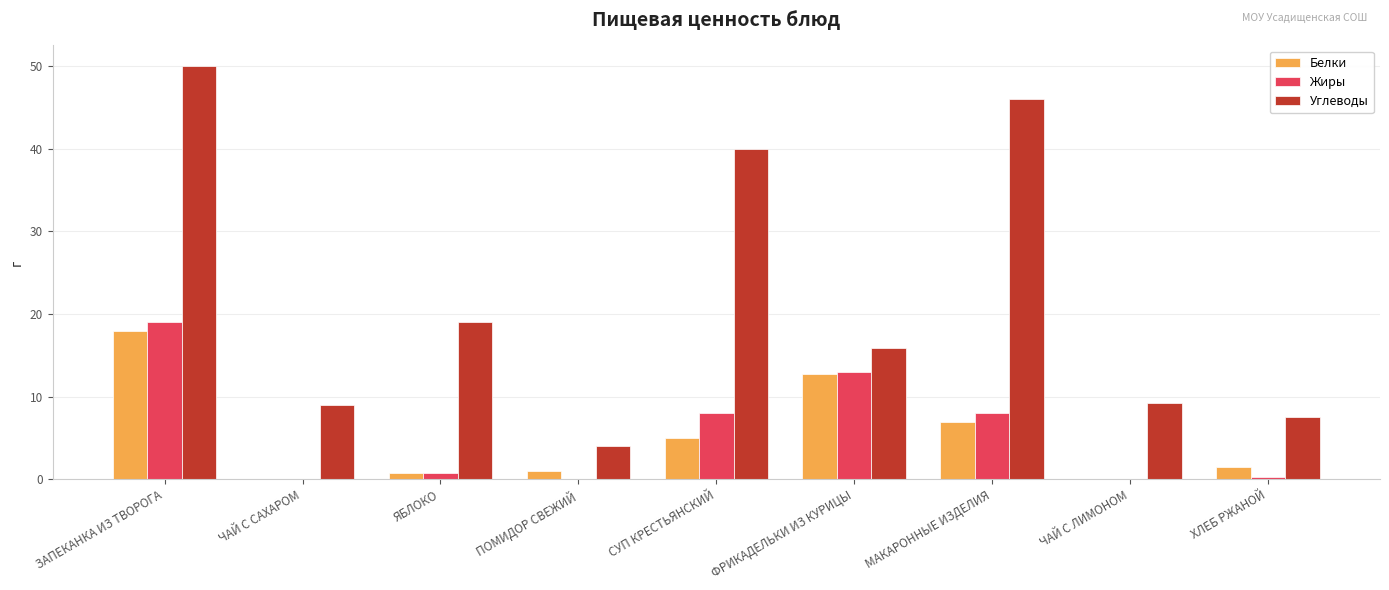

What is the difference between the Углеводы values at ХЛЕБ РЖАНОЙ and МАКАРОННЫЕ ИЗДЕЛИЯ?

38.5